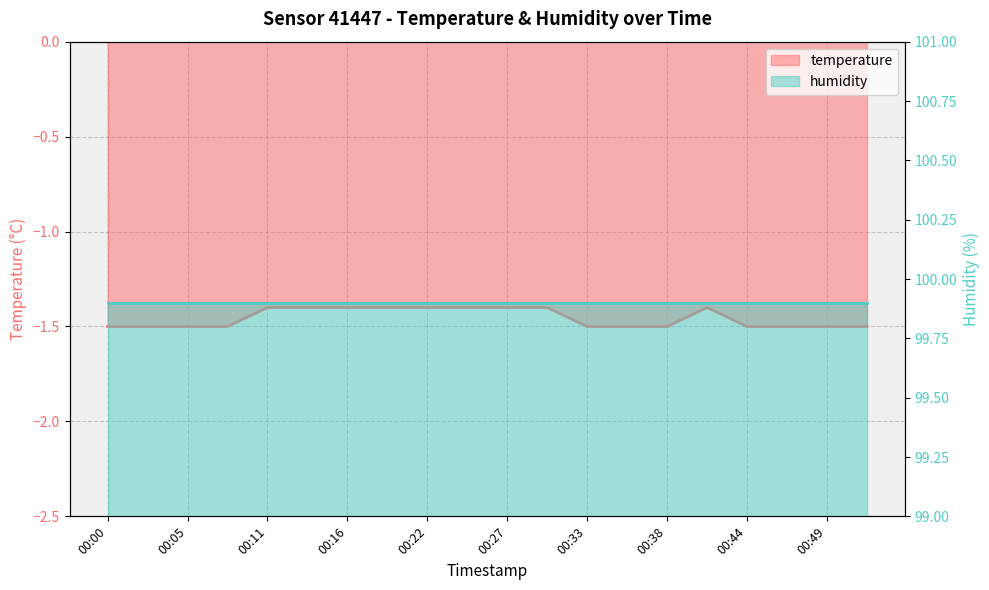

What is the difference between the second highest and second lowest values?

0.1